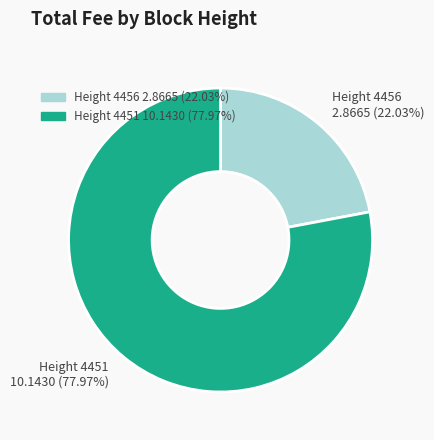

Which has a higher value, Height 4456 or Height 4451?

Height 4451